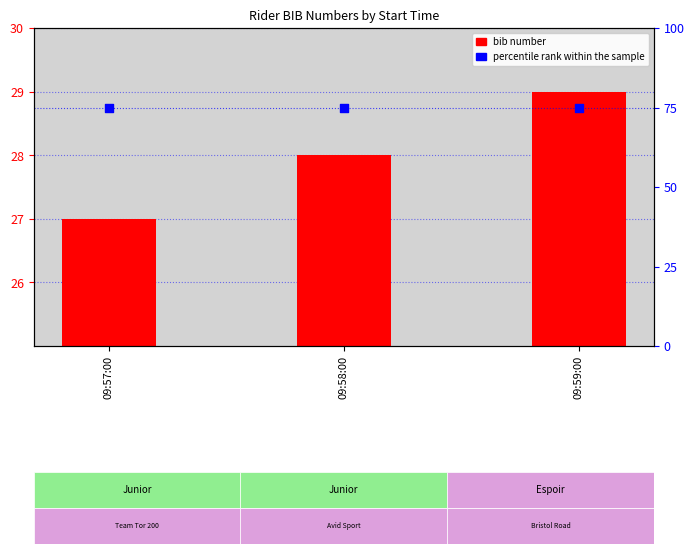

Which series has the largest total across all categories?

percentile rank within the sample